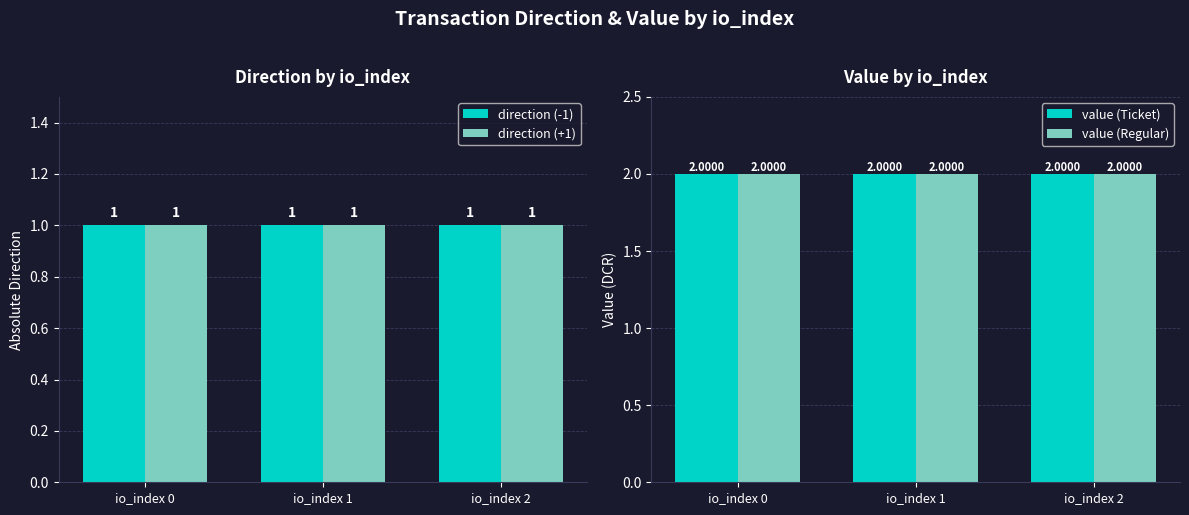

Which series has the largest range (max minus min)?

direction (-1)